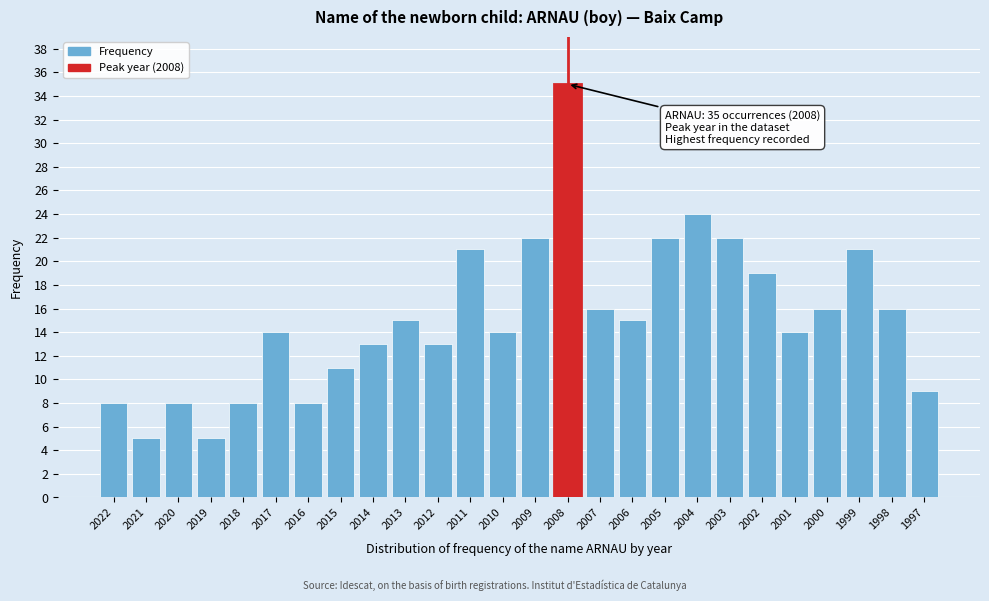

Reading left to right, list all the values displayed in this chart.

2022=8	2021=5	2020=8	2019=5	2018=8	2017=14	2016=8	2015=11	2014=13	2013=15	2012=13	2011=21	2010=14	2009=22	2008=35	2007=16	2006=15	2005=22	2004=24	2003=22	2002=19	2001=14	2000=16	1999=21	1998=16	1997=9